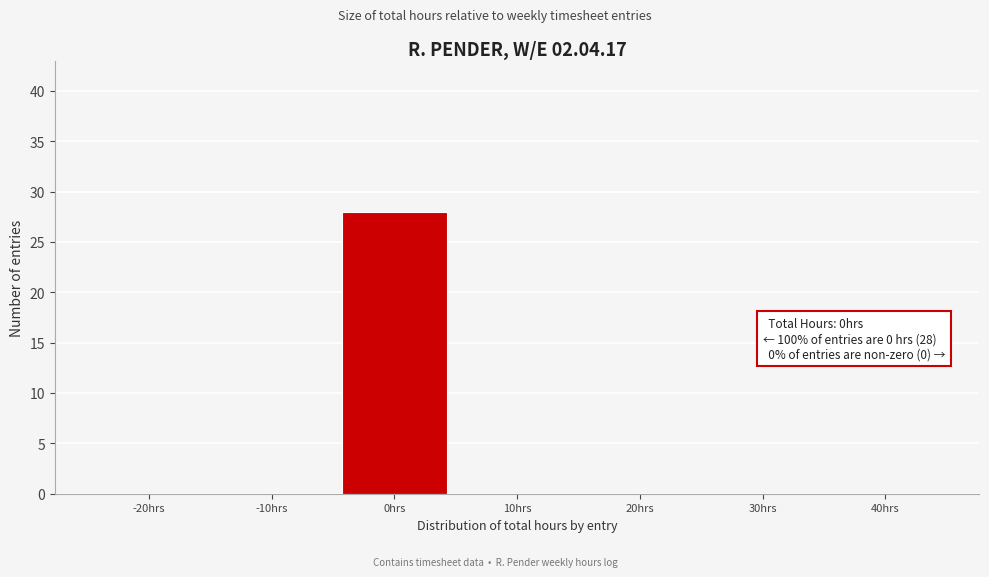

What is the sum of all values?

28